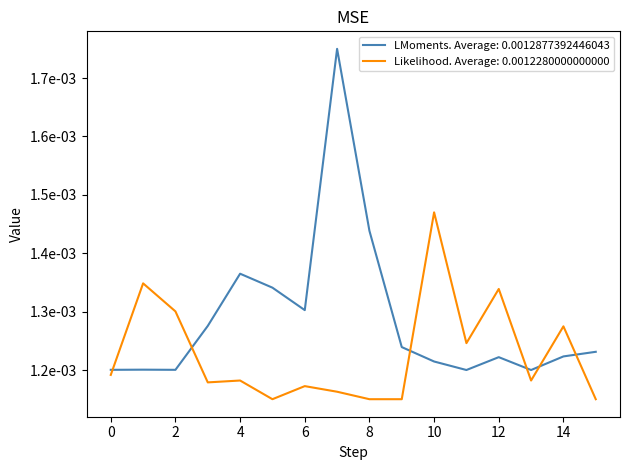

What are all the series names shown in the legend?

LMoments. Average: 0.0012877392446043, Likelihood. Average: 0.0012280000000000